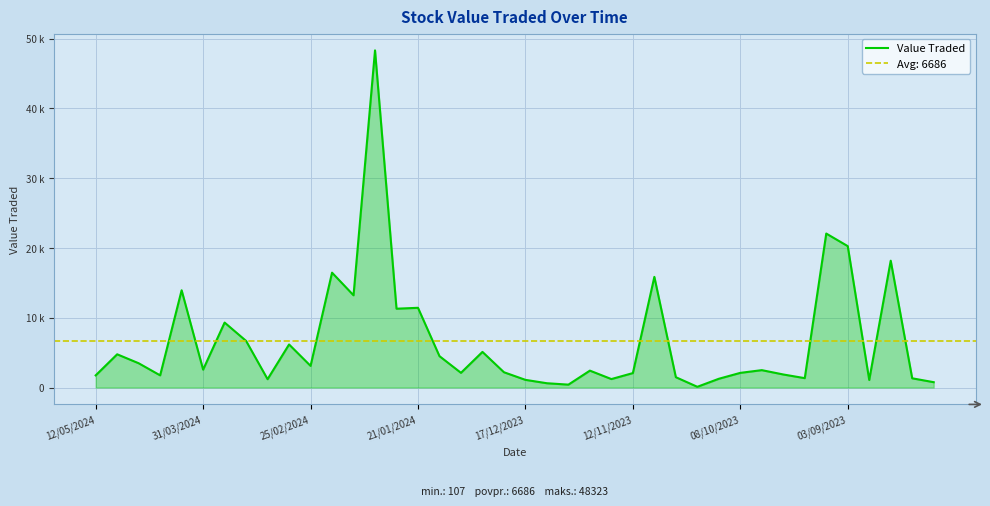

Does the chart display data point markers on the line(s)?

No